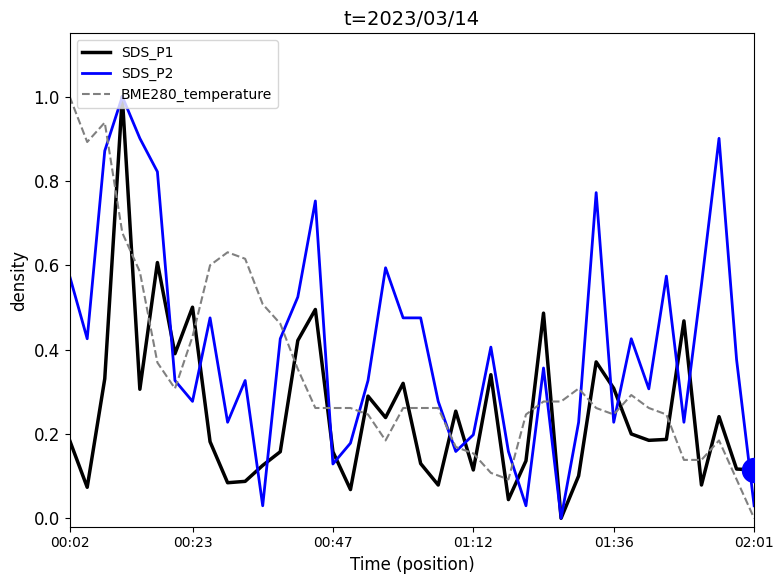

At how many categories does at least one series exceed 0?

40